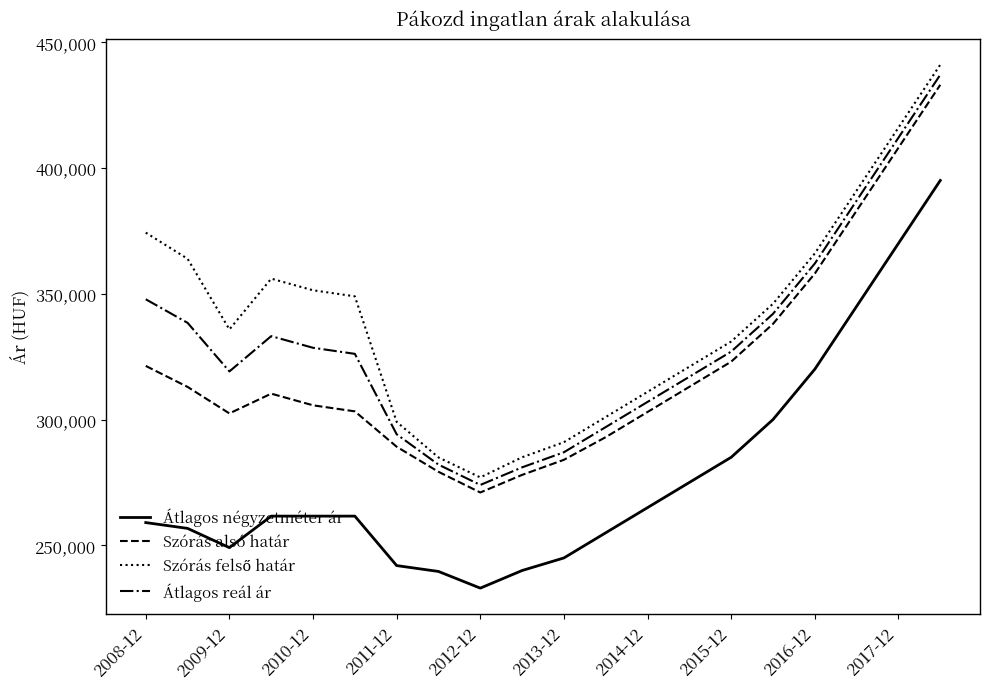

What is the greatest value displayed?

441000